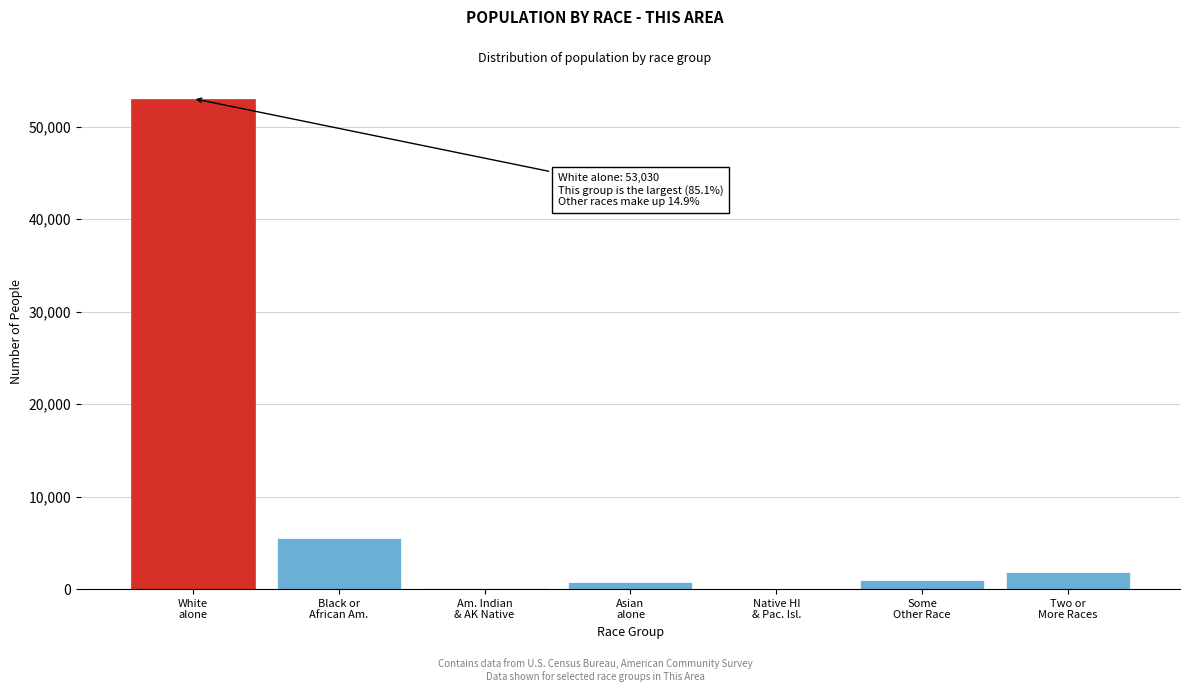

What is the sum of all values?

62337